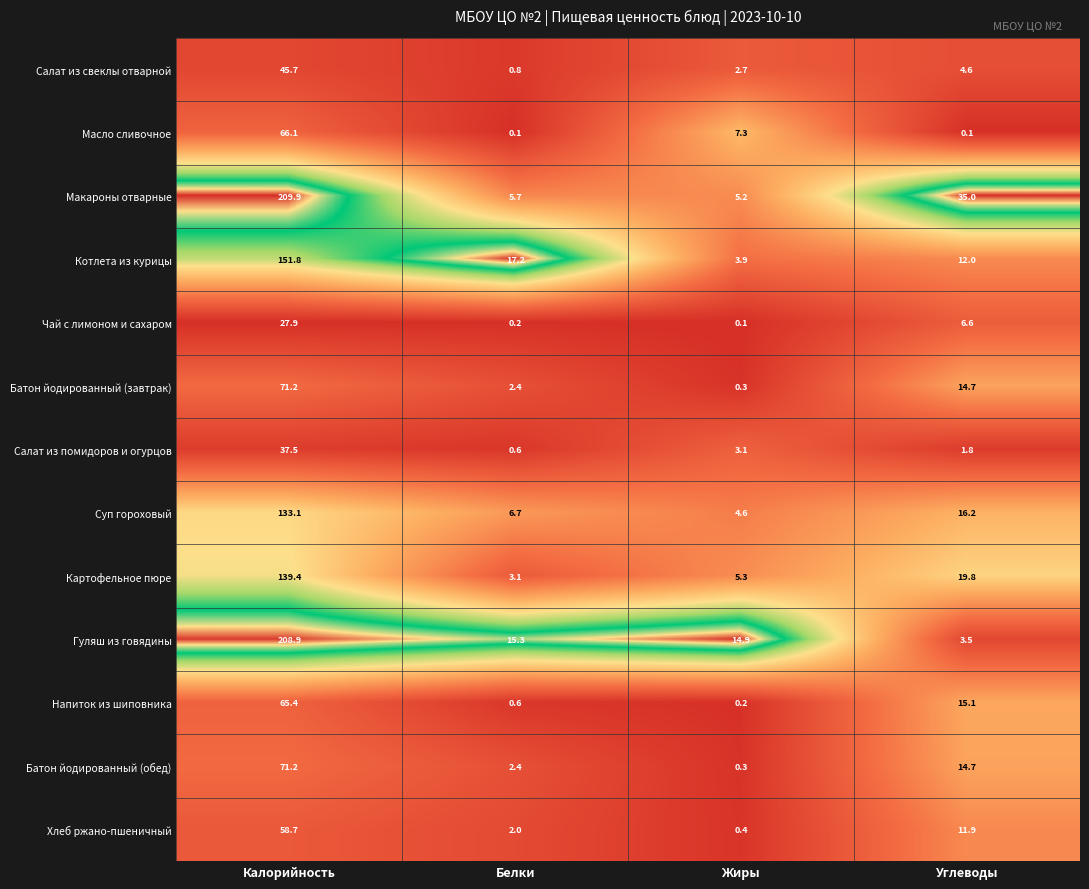

Where does the Чай с лимоном и сахаром series first go above 6?

Калорийность